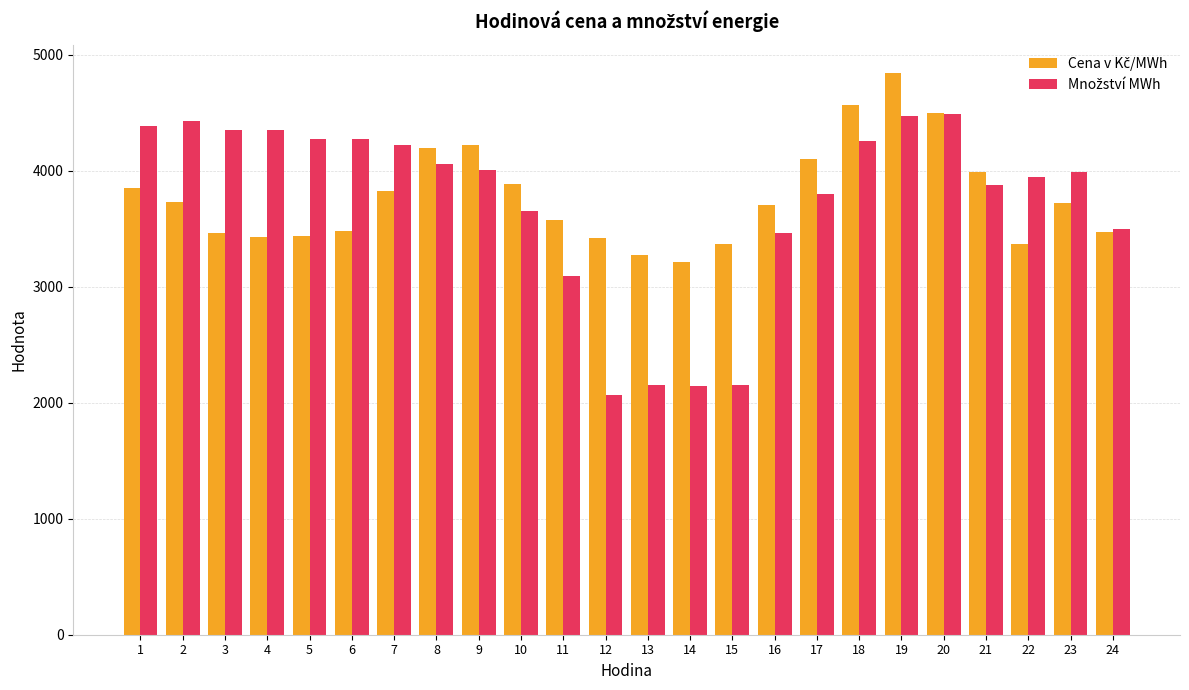

What is the spread (max minus min) of values at 22?

578.2